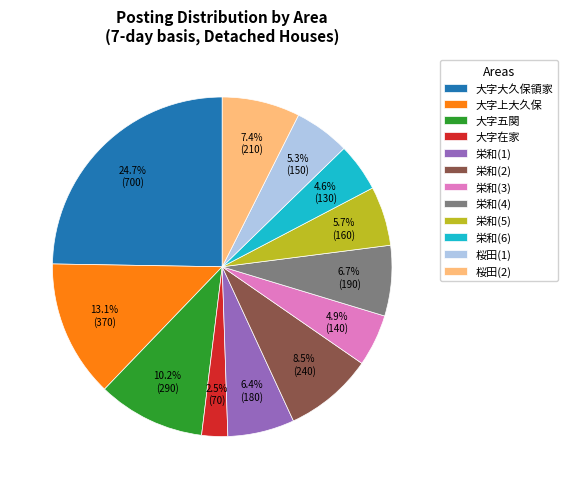

How much of the chart is everything except 栄和(3)?

95.1%